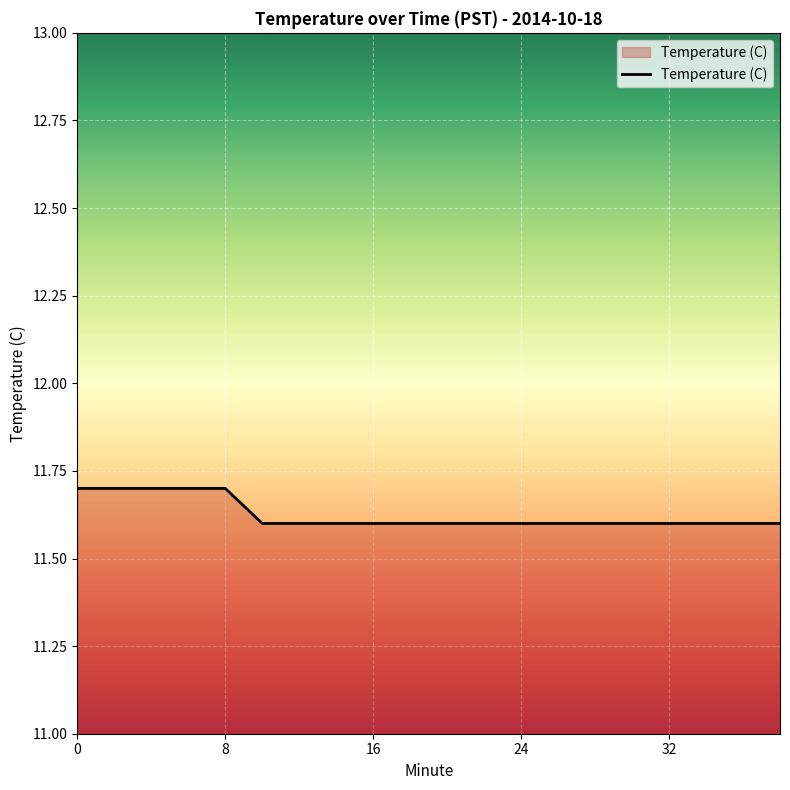

Is this an area chart (filled region under the line)?

No